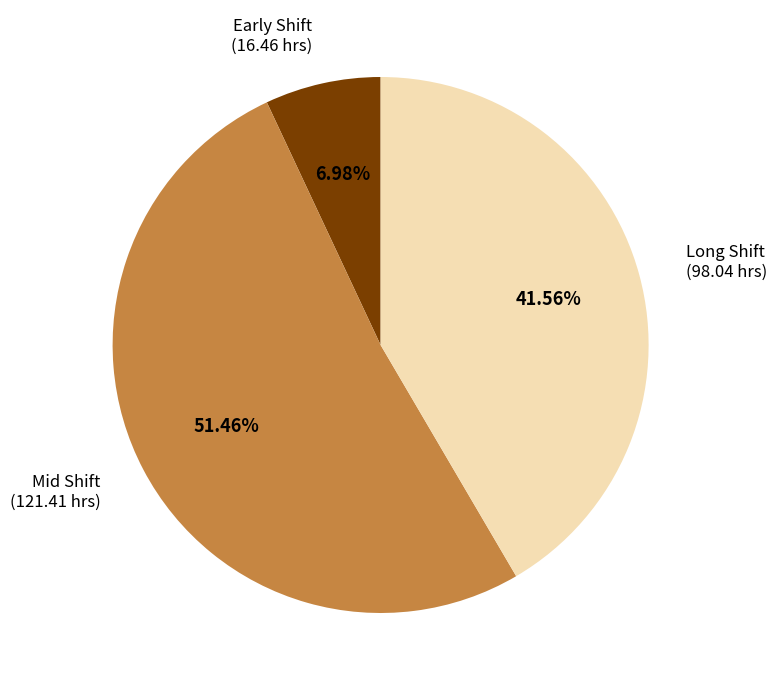

How many slices are in this pie chart?

3